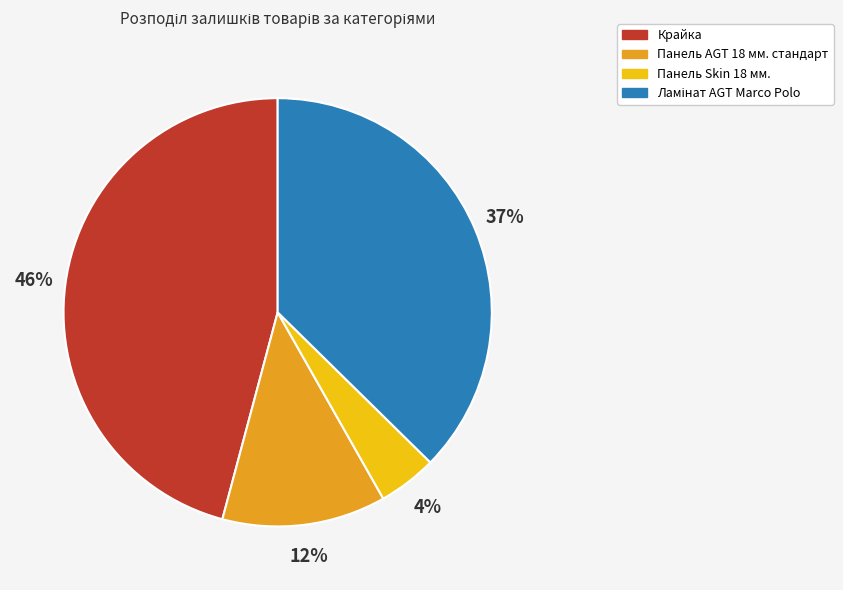

To the nearest percent, what is the average slice percentage?

25%